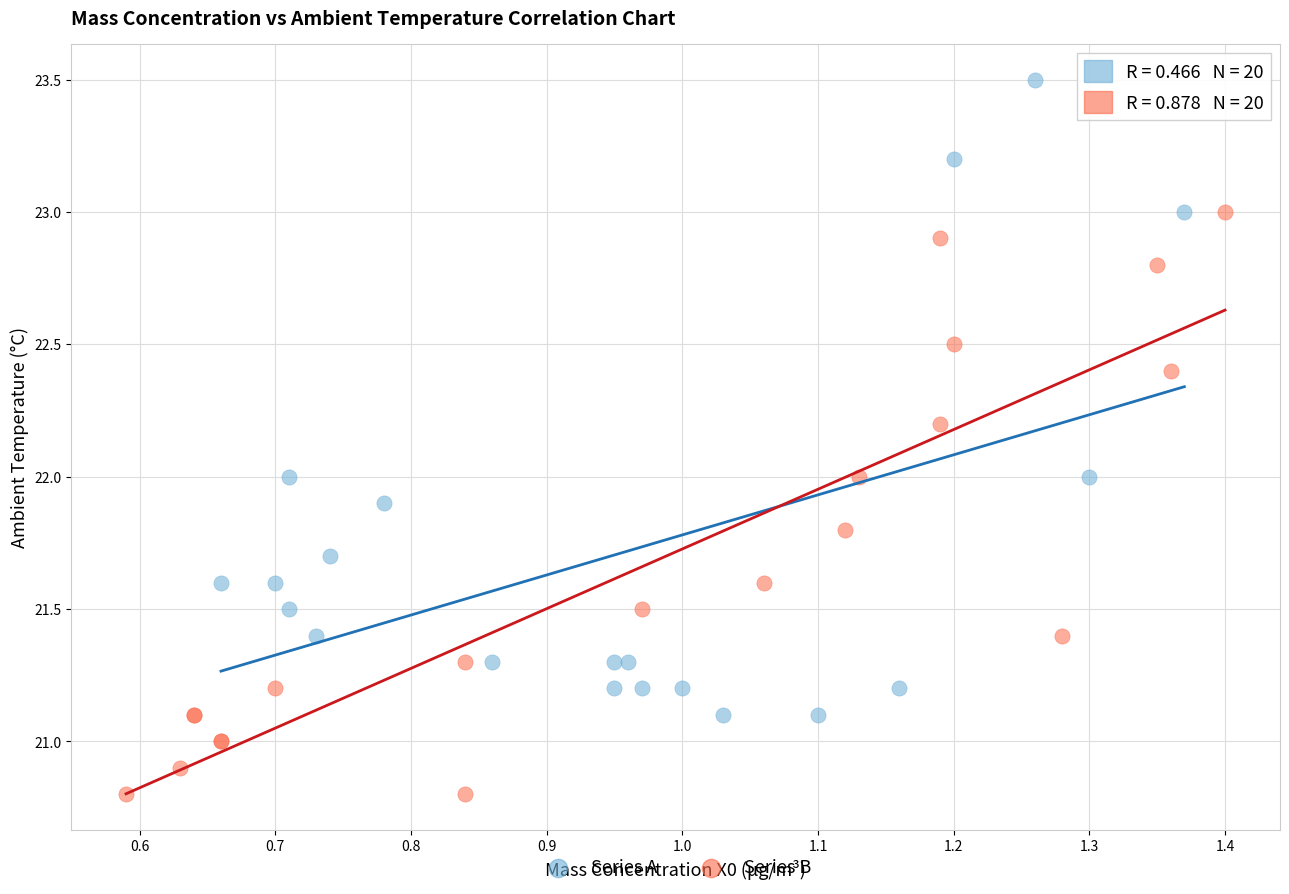

Which series reaches the minimum Y coordinate?

Series B